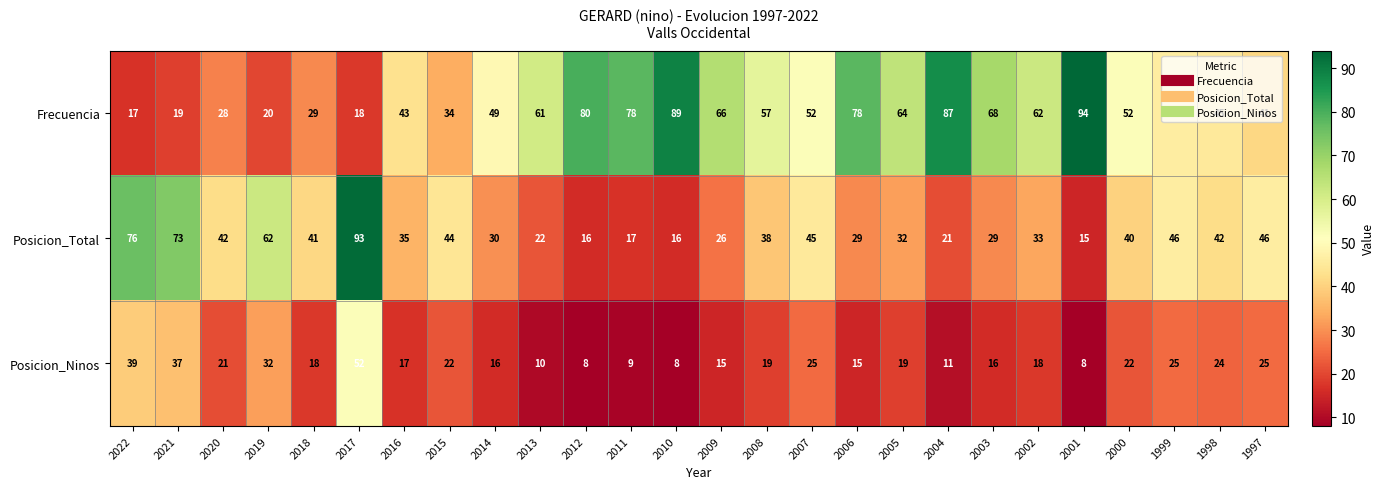

What is the difference between the second highest and minimum values in the Posicion_Total series?

61